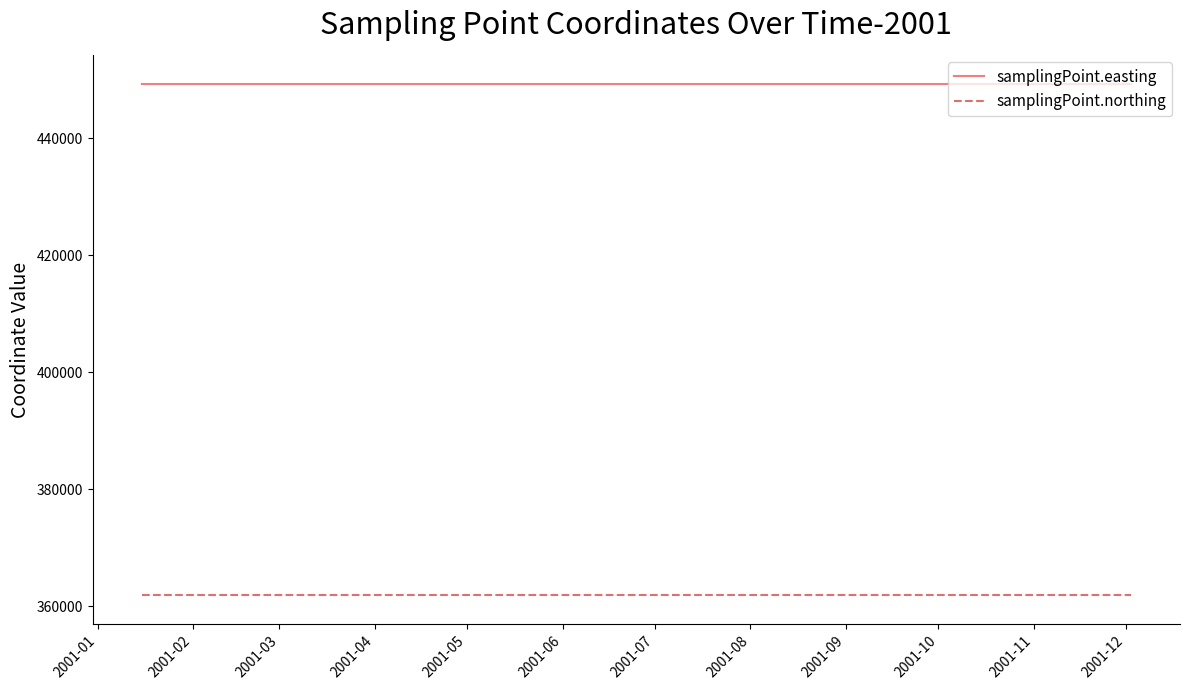

Reading left to right, transcribe all the data shown in this chart.

samplingPoint.easting: 449310	449310	449310	449310	449310	449310	449310	449310
samplingPoint.northing: 361910	361910	361910	361910	361910	361910	361910	361910